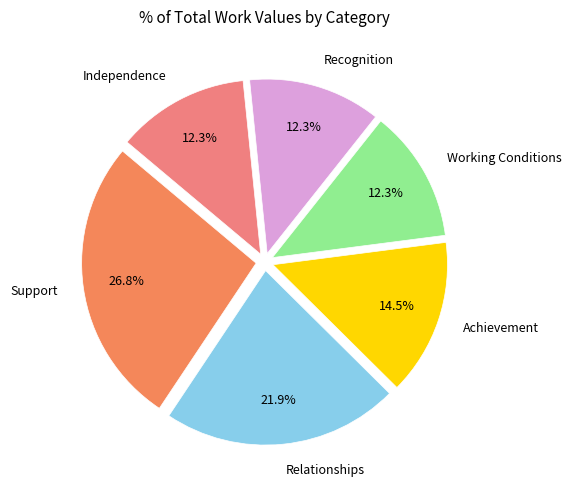

What is the largest slice in the pie chart?

Support